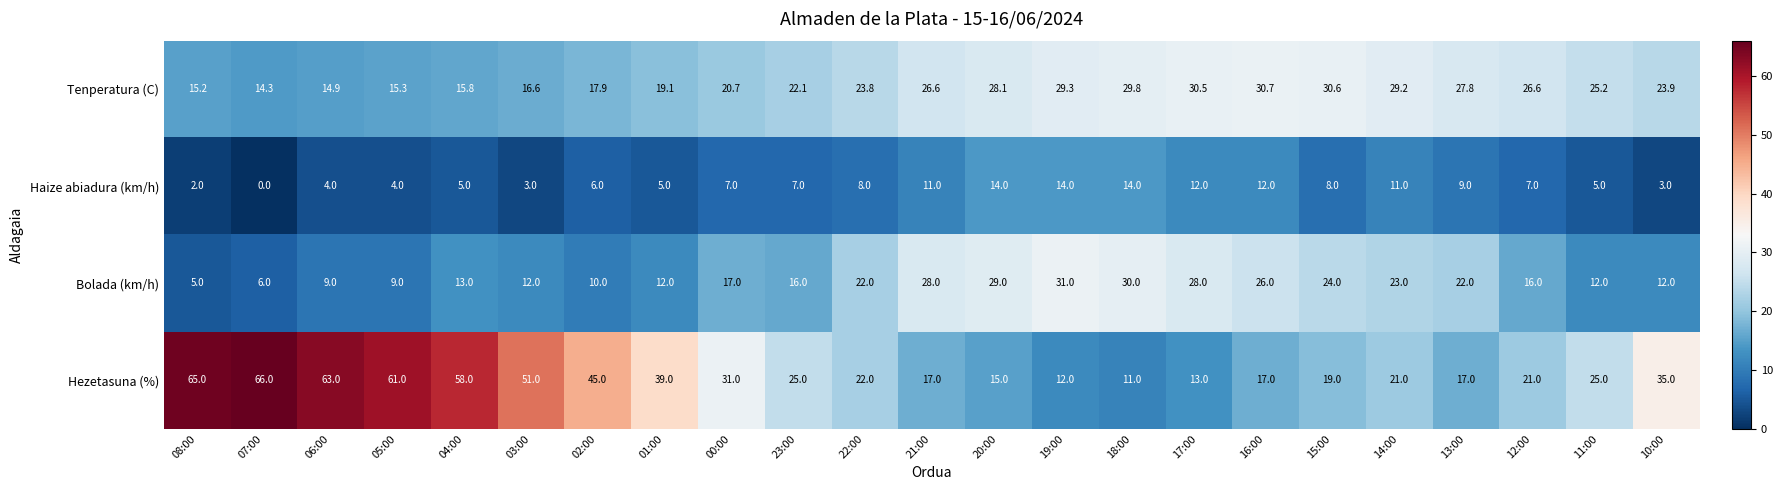

Which series changed the most between 19:00 and 10:00?

Hezetasuna (%)